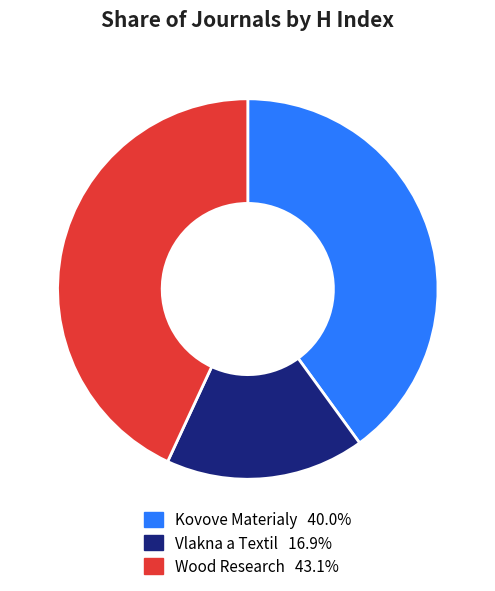

Rank the categories by value from highest to lowest.

Wood Research, Kovove Materialy, Vlakna a Textil